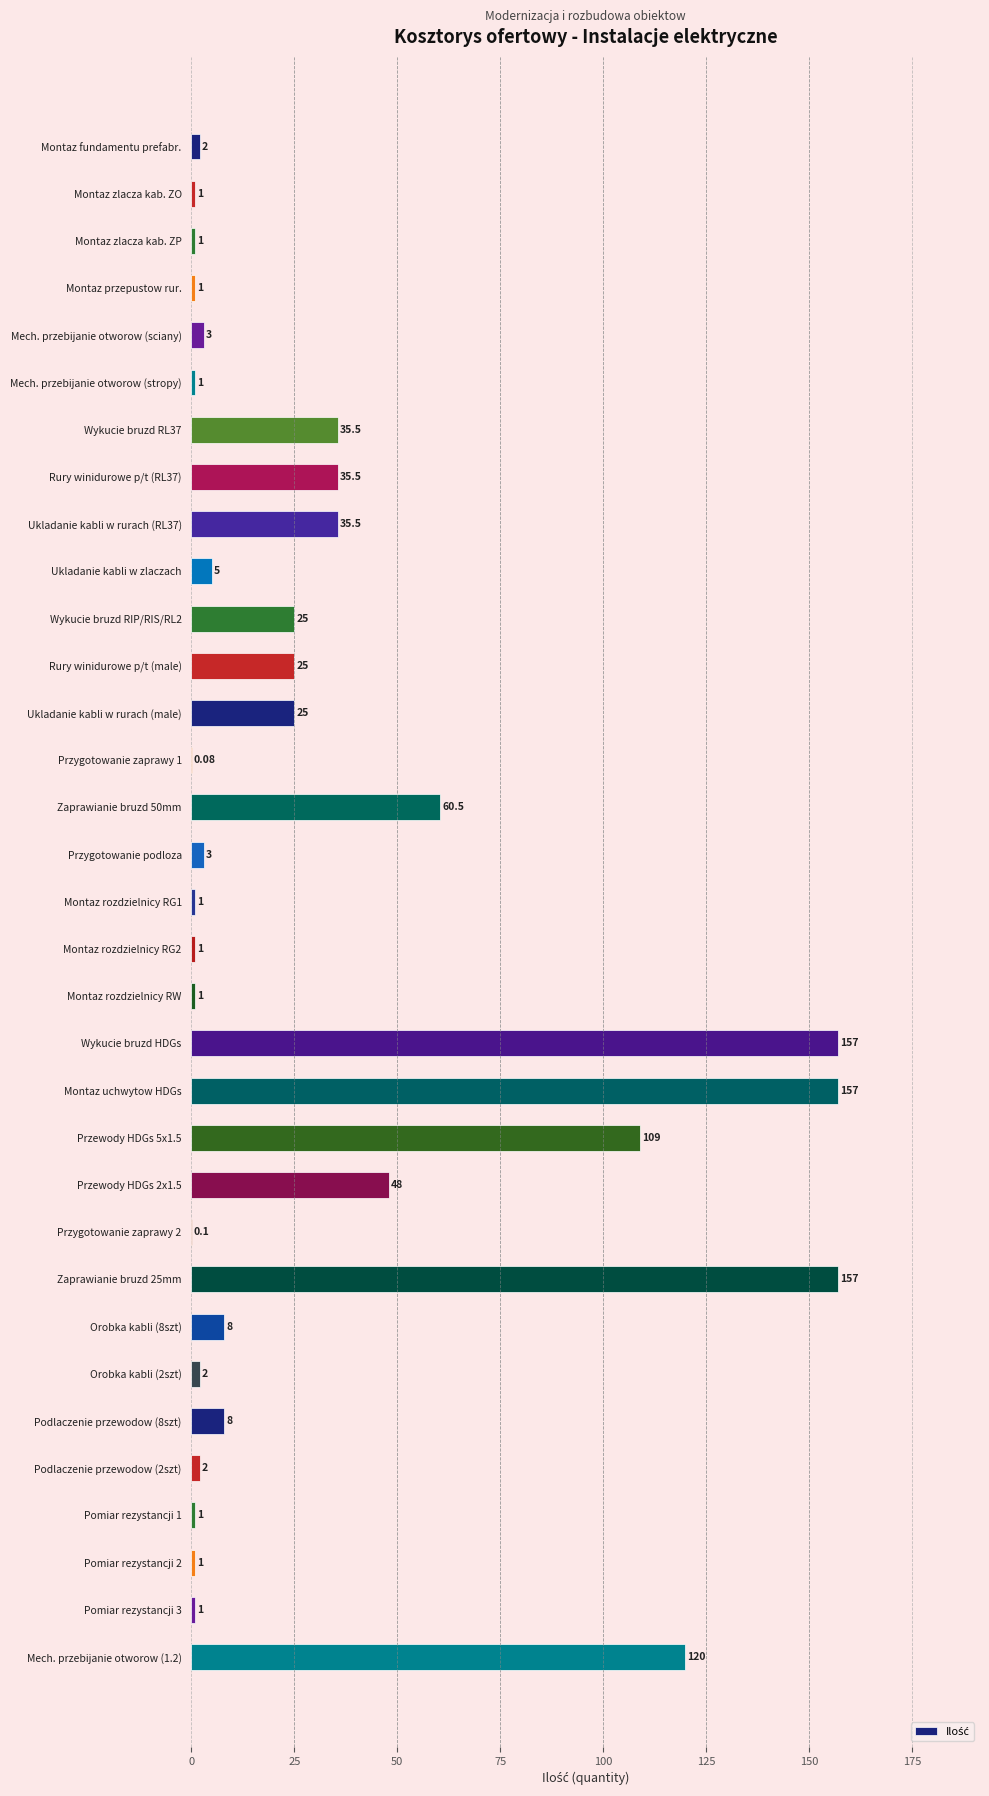

Are the bars horizontal?

Yes